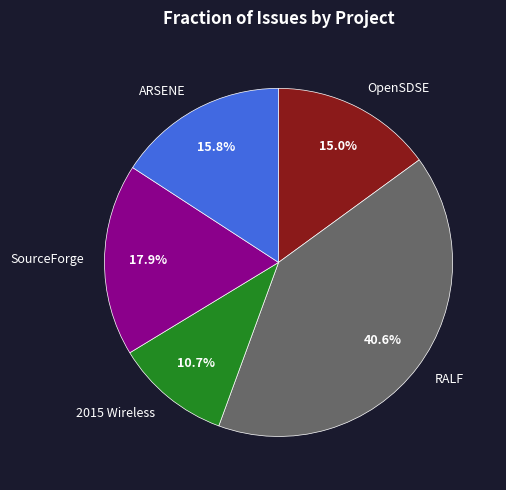

Which slice is the largest?

RALF